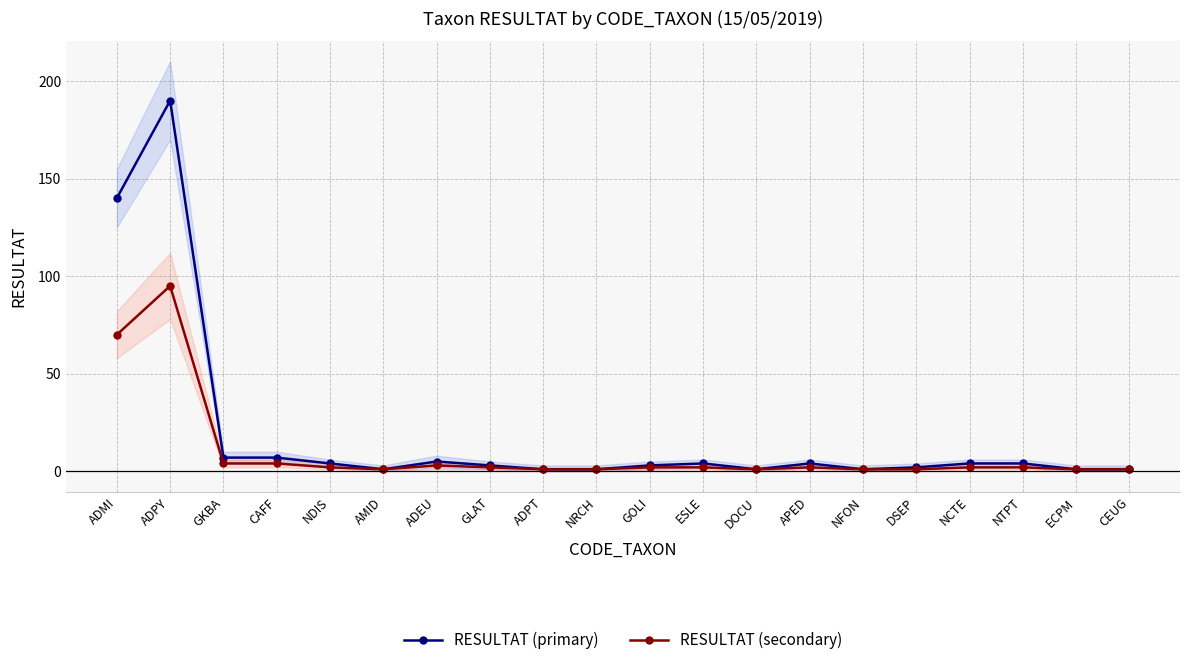

True or false: RESULTAT (primary) and RESULTAT (secondary) cross at least once.

False